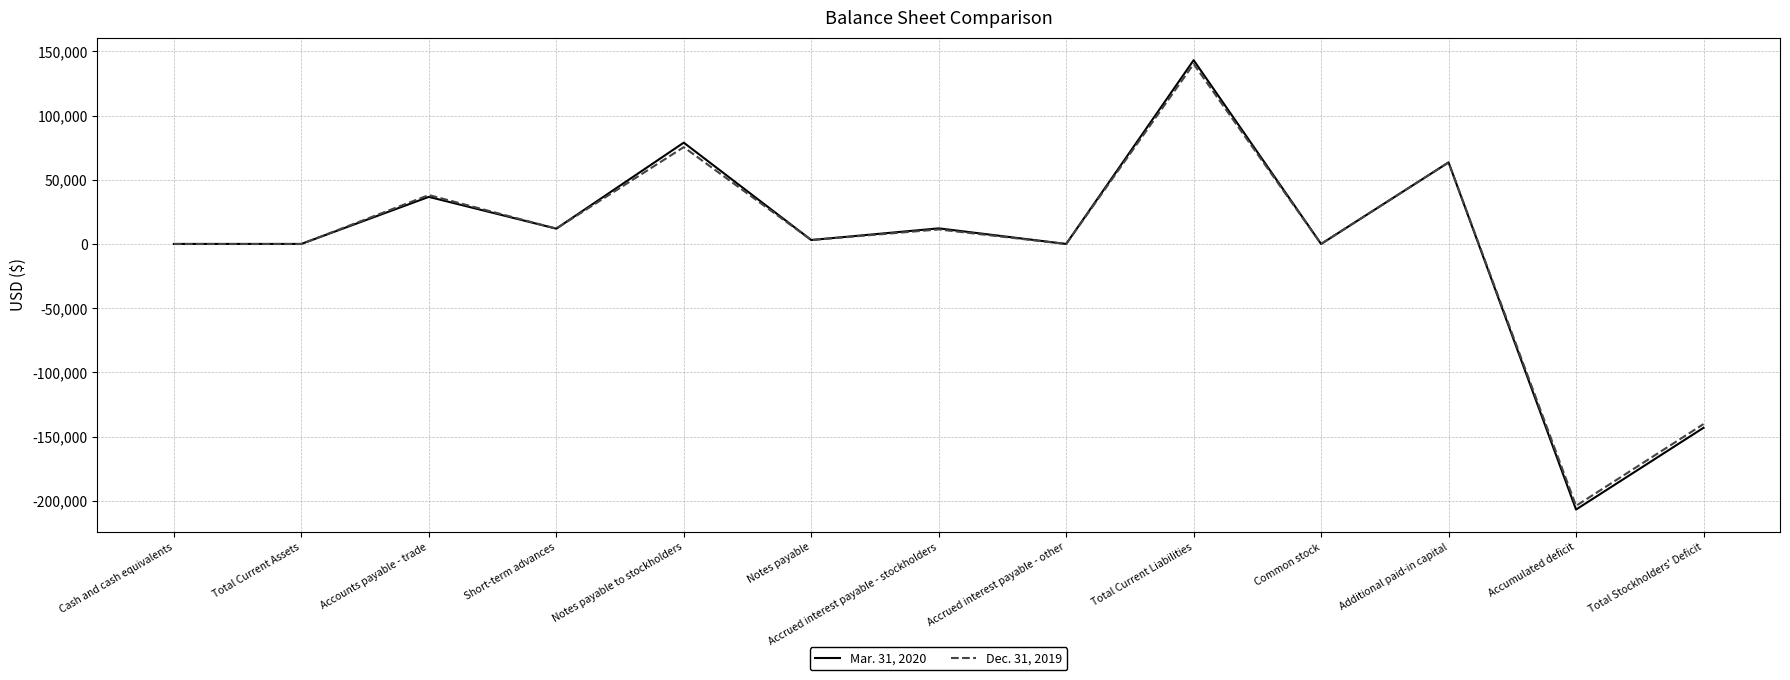

True or false: Mar. 31, 2020 has a value of 49126 at Accounts payable - trade.

False